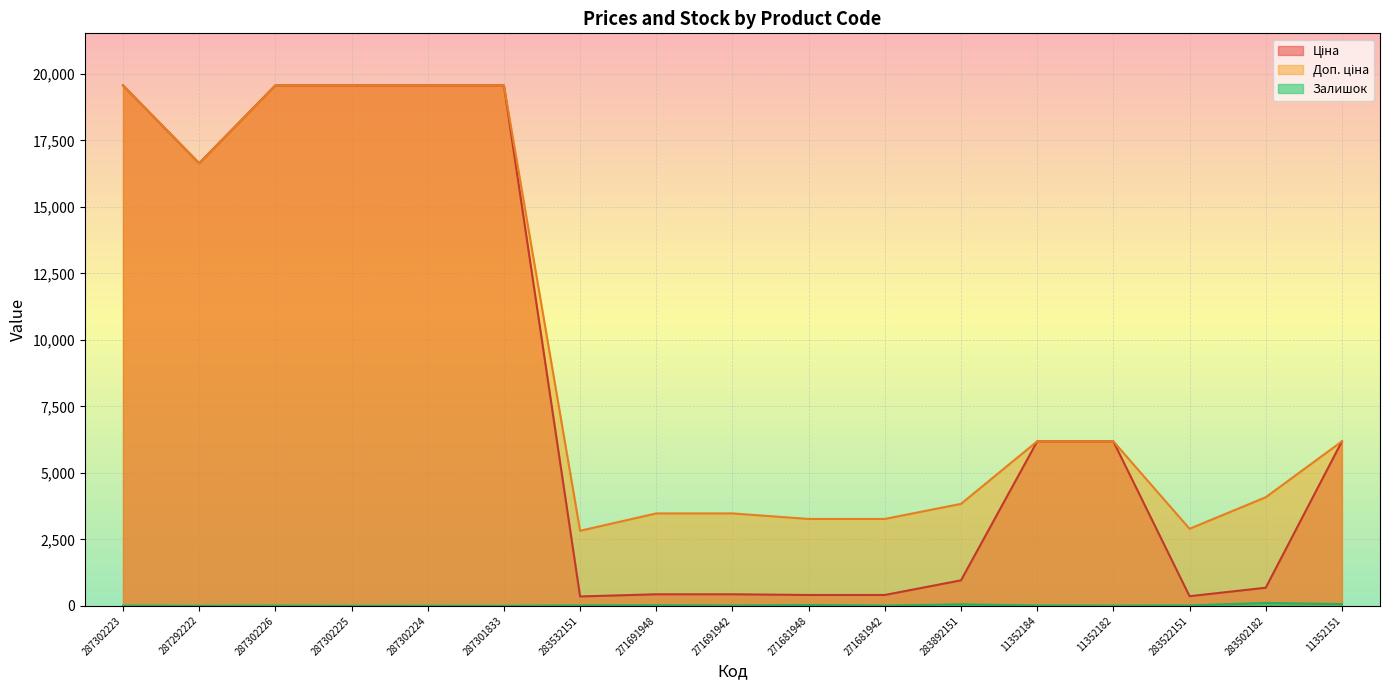

List the labels in order of Залишок value, smallest first.

287302225, 287301833, 287292222, 287302224, 11352182, 287302223, 287302226, 271681942, 271691942, 11352184, 283532151, 283522151, 271691948, 271681948, 283892151, 11352151, 283502182